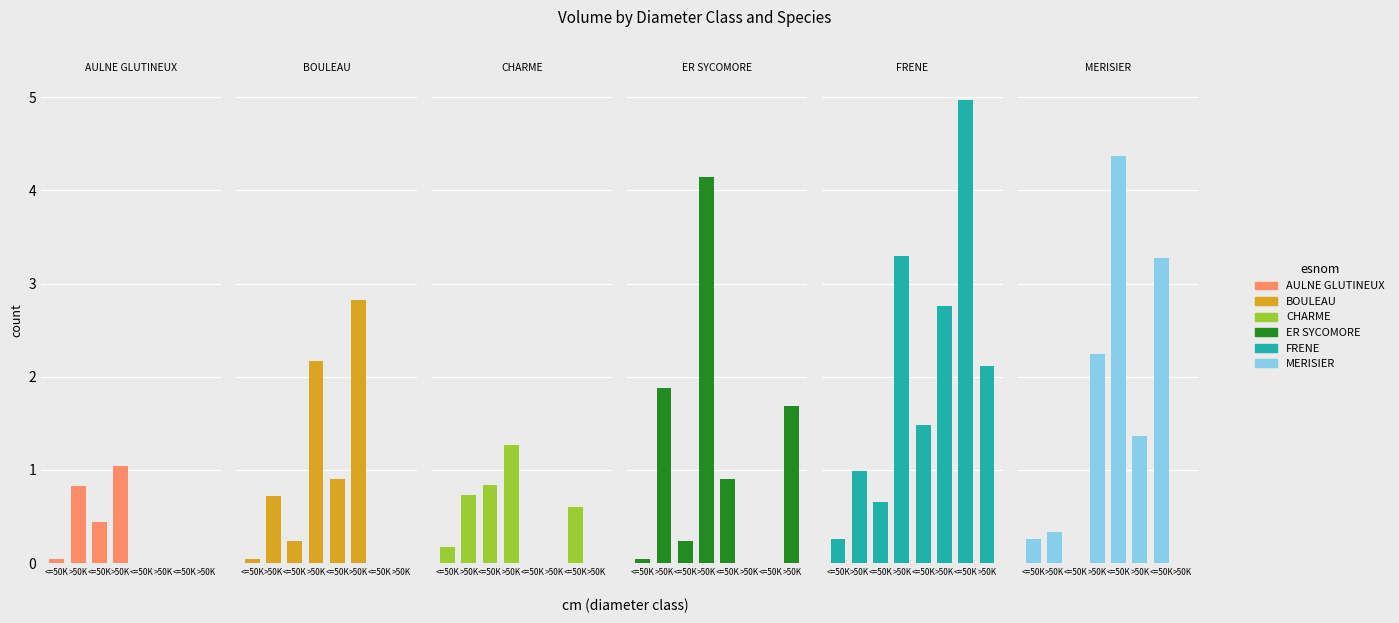

What is the label of the 6th bar from the right?

<=50K